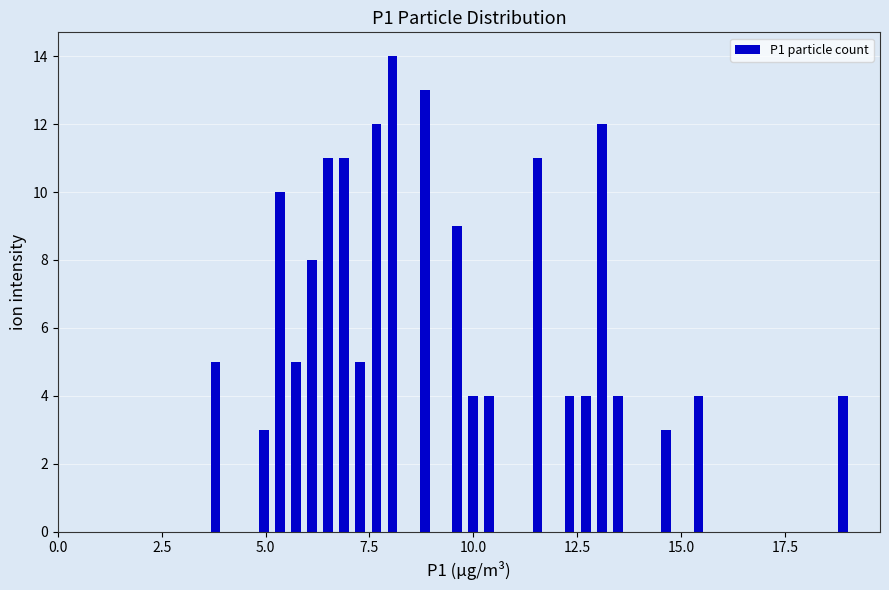

Around what value on the x-axis is the tallest bar? Give the approximate position of its centre, as read against the axis.

8.0